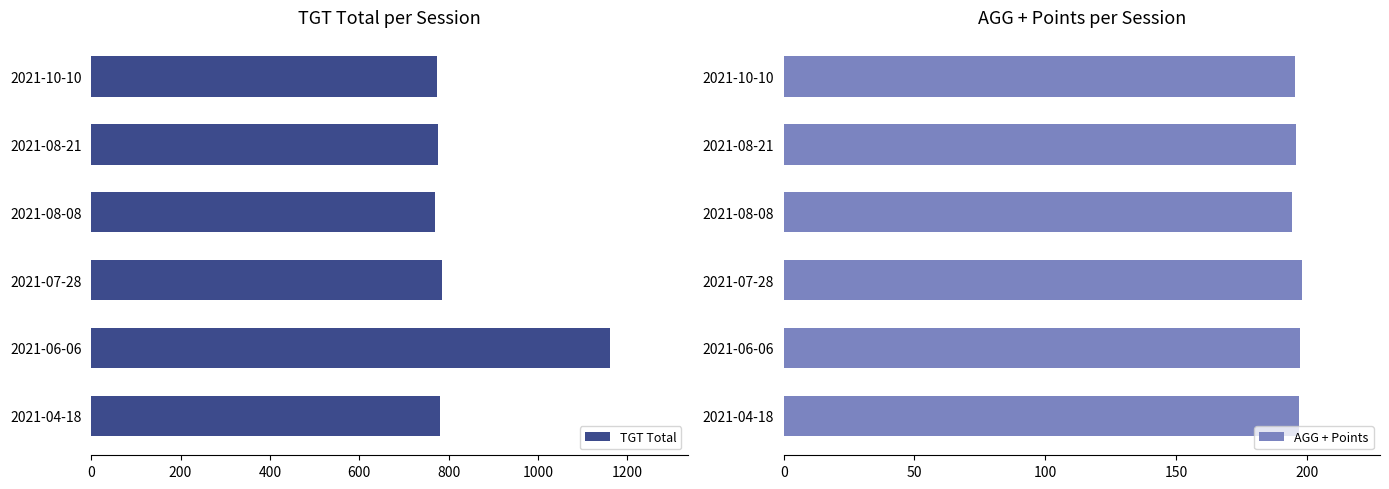

What is the value of the AGG + Points bar at the 1st from the left?

197.0